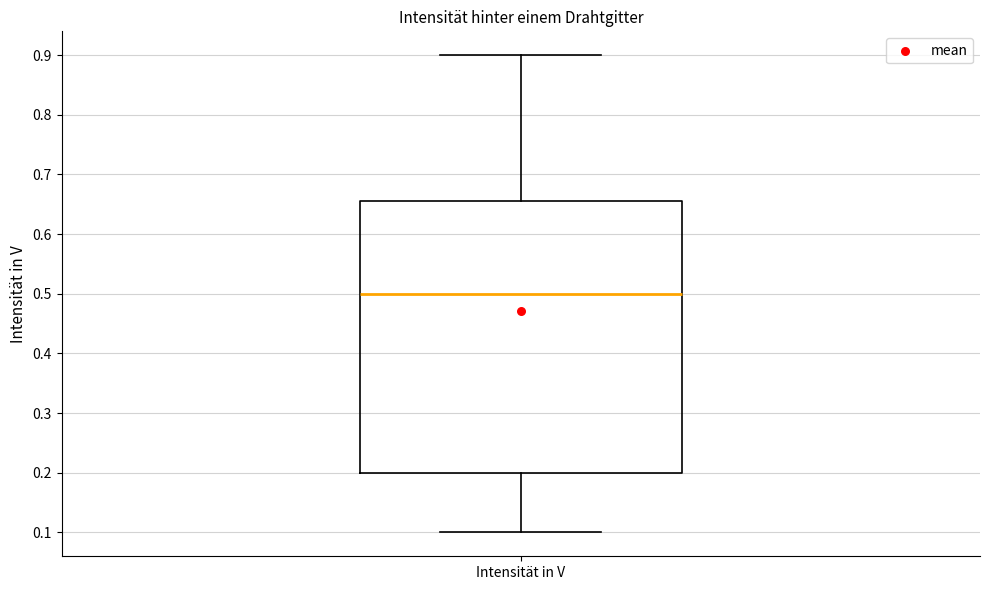

Transcribe this box plot: give where the median line is, the range the box spans, and where the two whiskers end, as read against the y-axis. The values are not printed on the chart, so give them approximately, as read against the axis.

median 0.50, box 0.20 to 0.66, whiskers 0.10 to 0.90